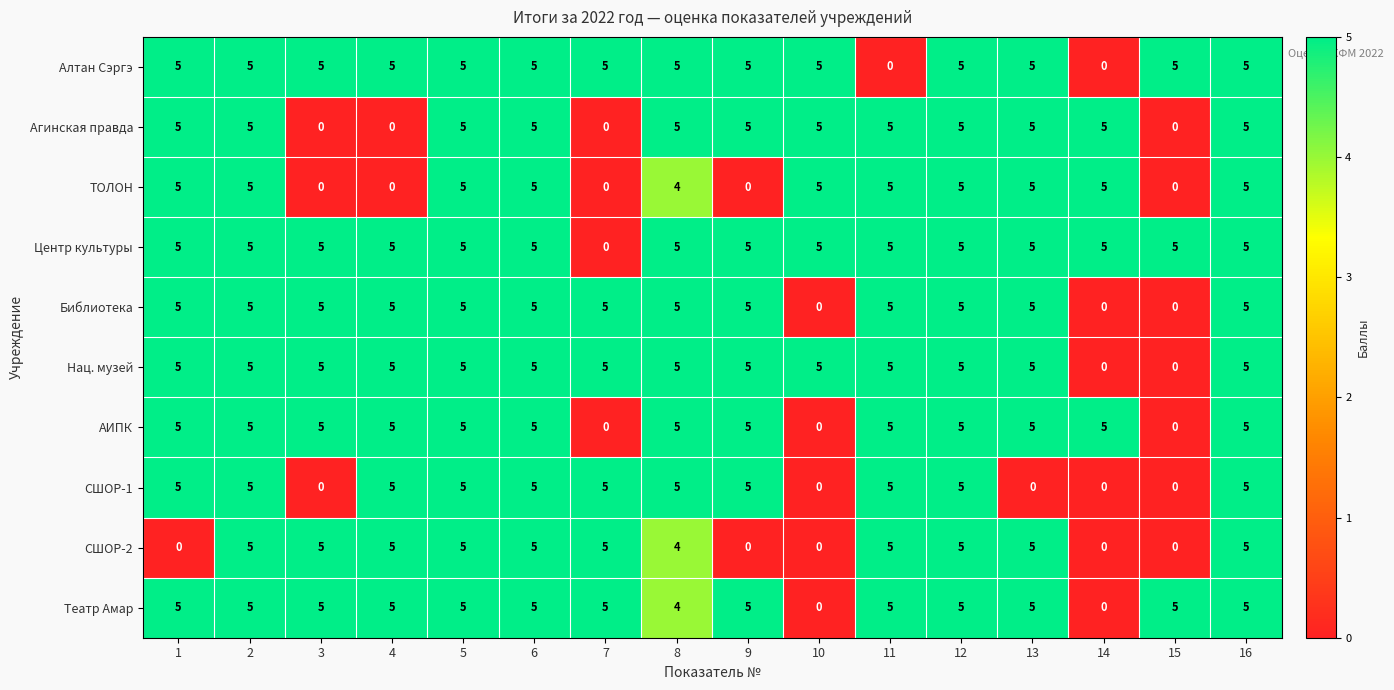

What is the spread (max minus min) of values at 15?

5